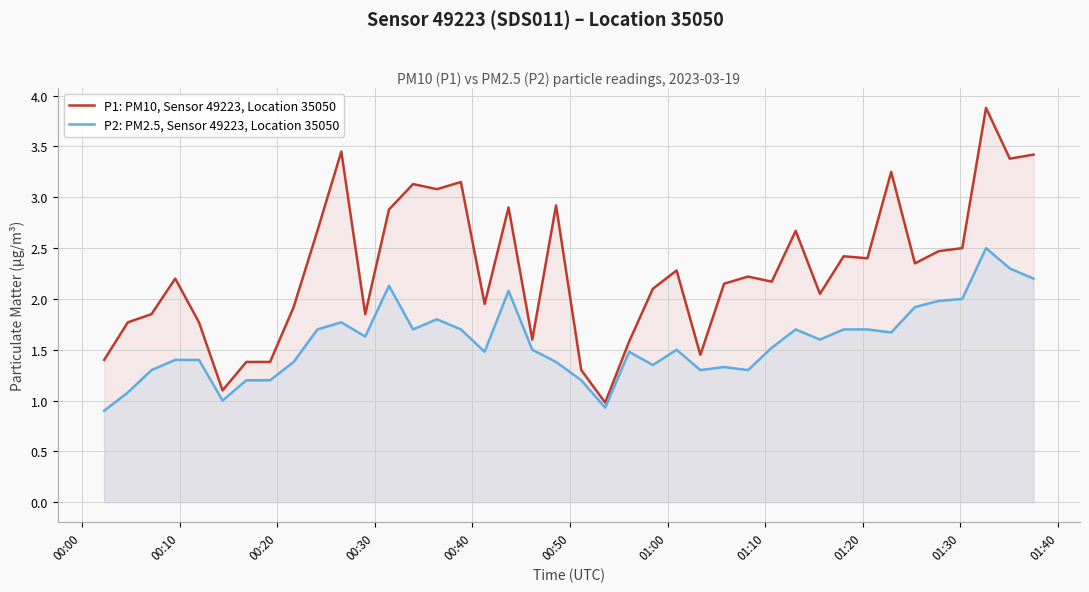

Reading left to right, what are all the values shown in this chart?

P1: PM10, Sensor 49223, Location 35050: 1.4	1.8	1.9	2.2	1.8	1.1	1.4	1.4	1.9	2.7	3.5	1.9	2.9	3.1	3.1	3.1	1.9	2.9	1.6	2.9	1.3	1.0	1.6	2.1	2.3	1.4	2.1	2.2	2.2	2.7	2.0	2.4	2.4	3.2	2.4	2.5	2.5	3.9	3.4	3.4
P2: PM2.5, Sensor 49223, Location 35050: 0.9	1.1	1.3	1.4	1.4	1.0	1.2	1.2	1.4	1.7	1.8	1.6	2.1	1.7	1.8	1.7	1.5	2.1	1.5	1.4	1.2	0.9	1.5	1.4	1.5	1.3	1.3	1.3	1.5	1.7	1.6	1.7	1.7	1.7	1.9	2.0	2.0	2.5	2.3	2.2